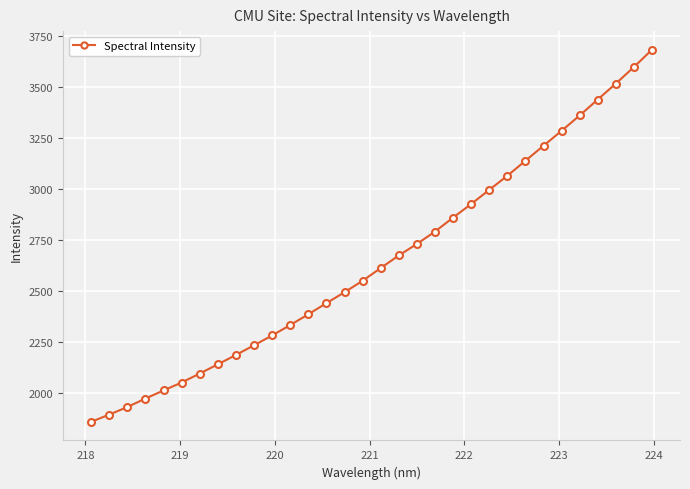

True or false: there are more than 2 points higher than both neighbors.

False